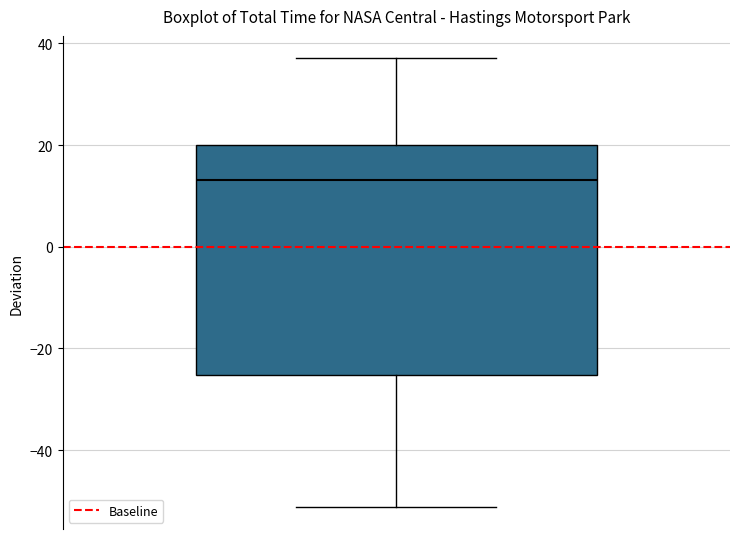

Transcribe this box plot: give where the median line is, the range the box spans, and where the two whiskers end, as read against the y-axis. The values are not printed on the chart, so give them approximately, as read against the axis.

median 14, box -26 to 20, whiskers -52 to 38